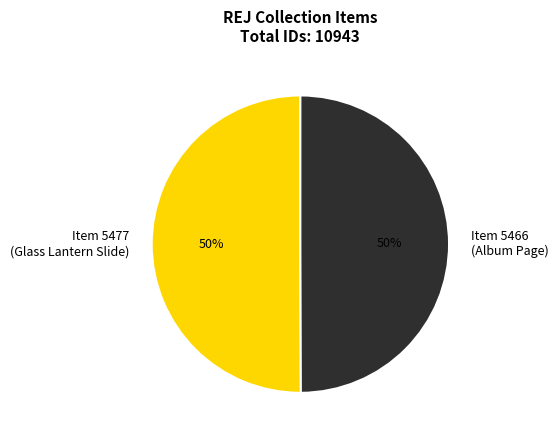

How many segments does this pie chart have?

2